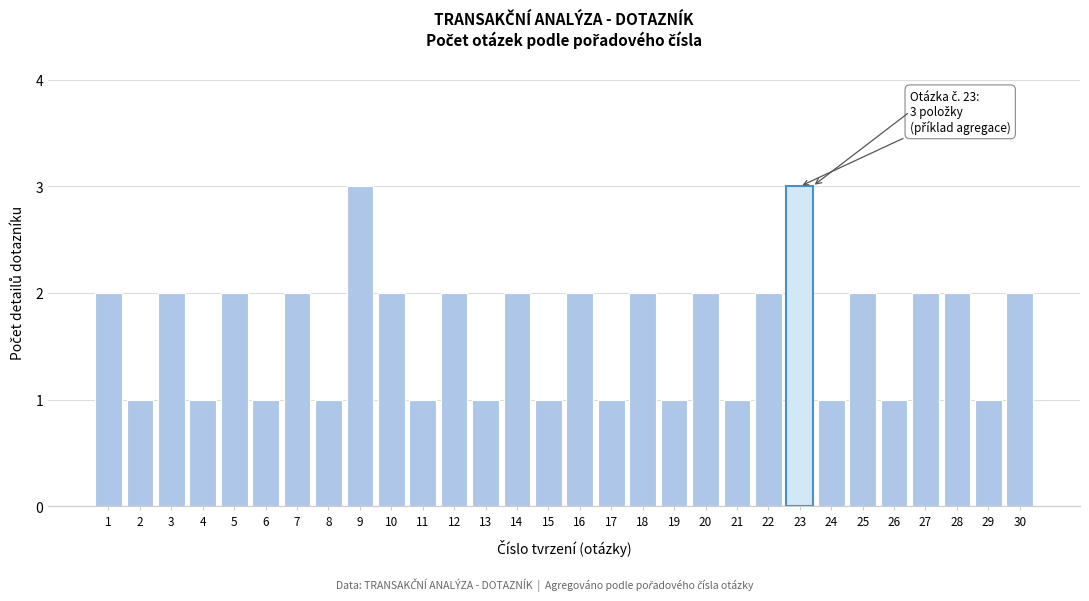

Reading left to right, extract all data points from this chart.

1=2	2=1	3=2	4=1	5=2	6=1	7=2	8=1	9=3	10=2	11=1	12=2	13=1	14=2	15=1	16=2	17=1	18=2	19=1	20=2	21=1	22=2	23=3	24=1	25=2	26=1	27=2	28=2	29=1	30=2